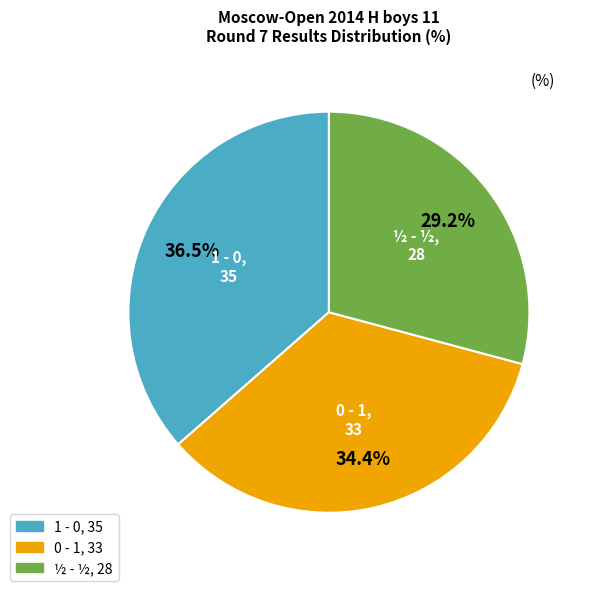

Rank the categories by value from lowest to highest.

½ - ½, 0 - 1, 1 - 0